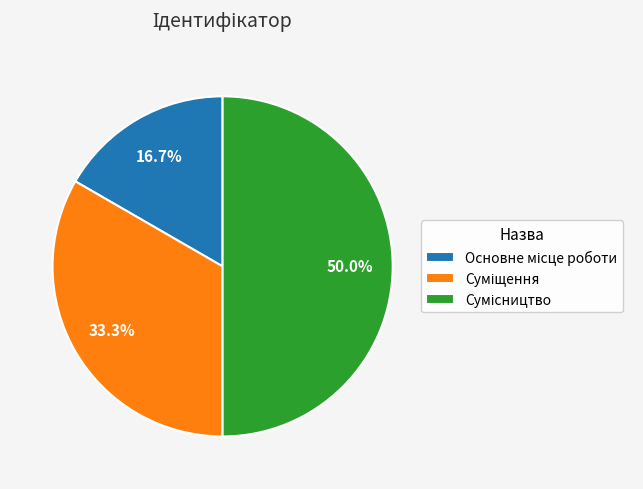

Combined, what portion of the pie is Сумісництво and Основне місце роботи?

66.7%